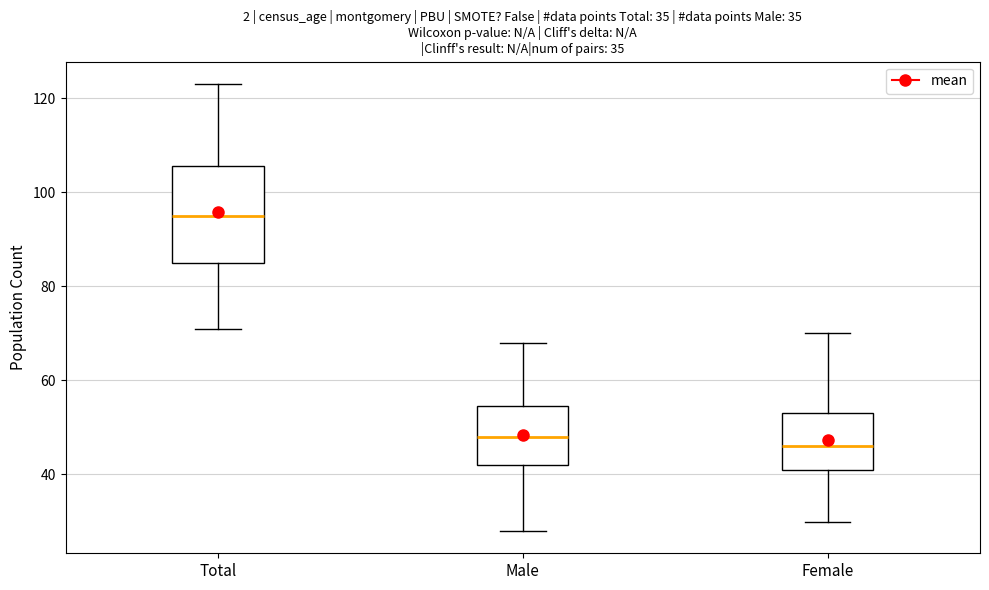

Reading left to right, transcribe this box plot: for each box, give where its median line is, the range the box spans, and where its two whiskers end, as read against the y-axis. The values are not printed on the chart, so give them approximately, as read against the axis.

Total: median 96, box 86 to 106, whiskers 72 to 124
Male: median 48, box 42 to 54, whiskers 28 to 68
Female: median 46, box 42 to 54, whiskers 30 to 70